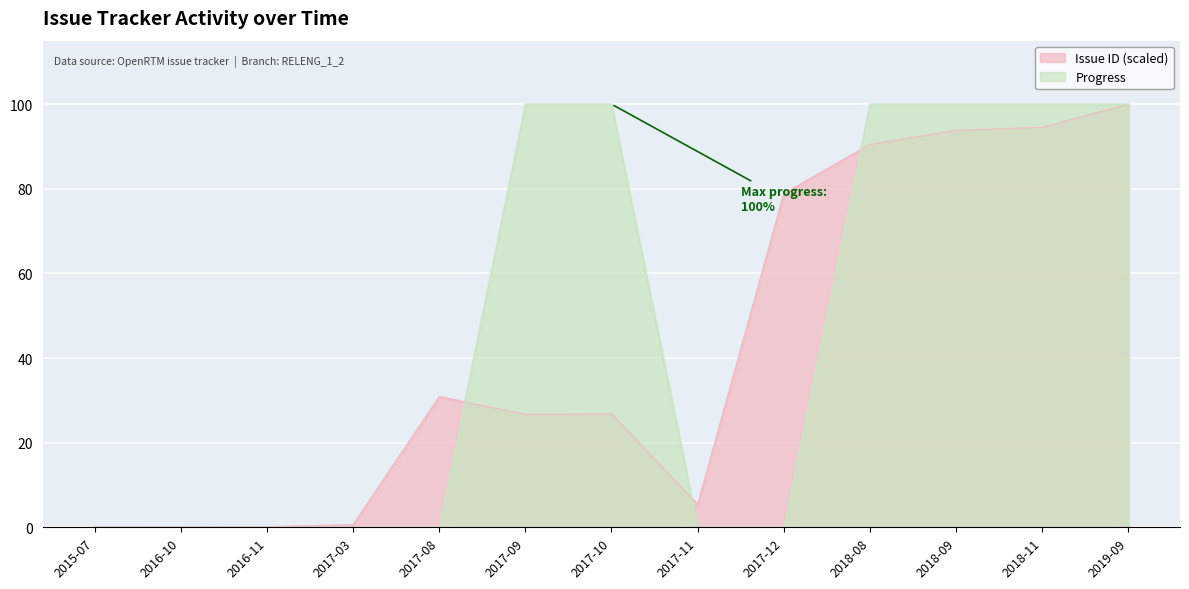

The value of Issue ID at 2015-07 is 0.0. True or false?

True